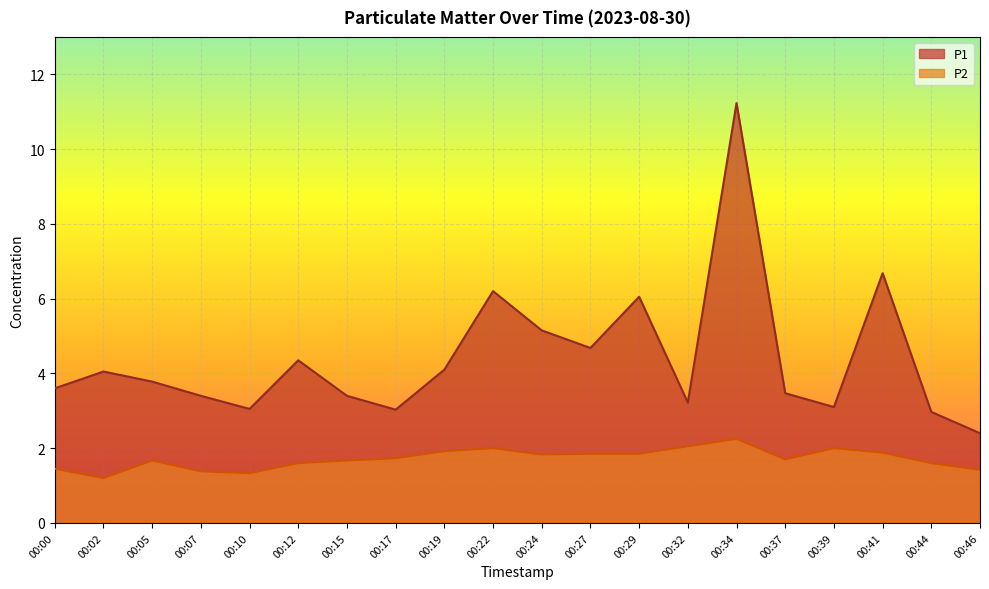

Between 00:37 and 00:46, which series saw the biggest shift?

P1